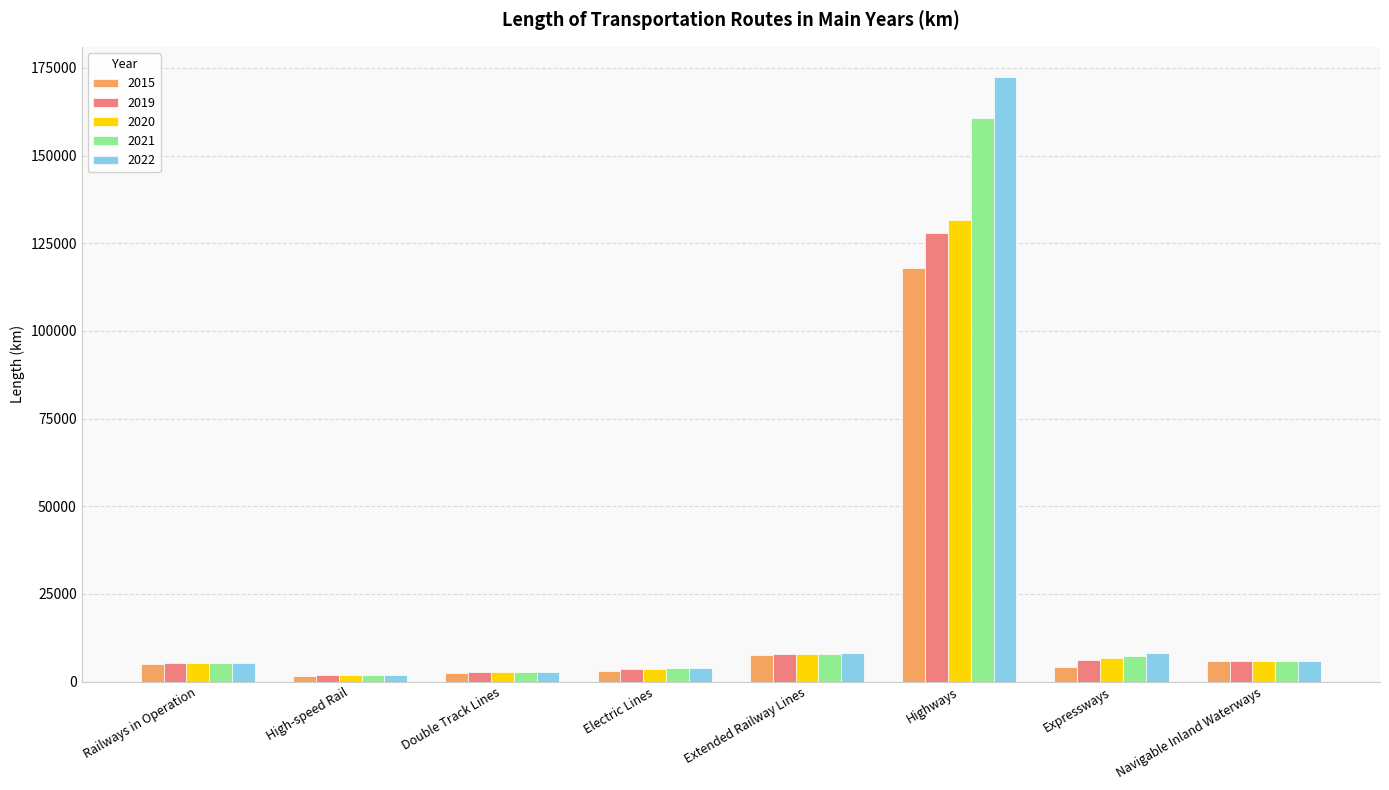

How many values in the 2021 series exceed 5873?

4